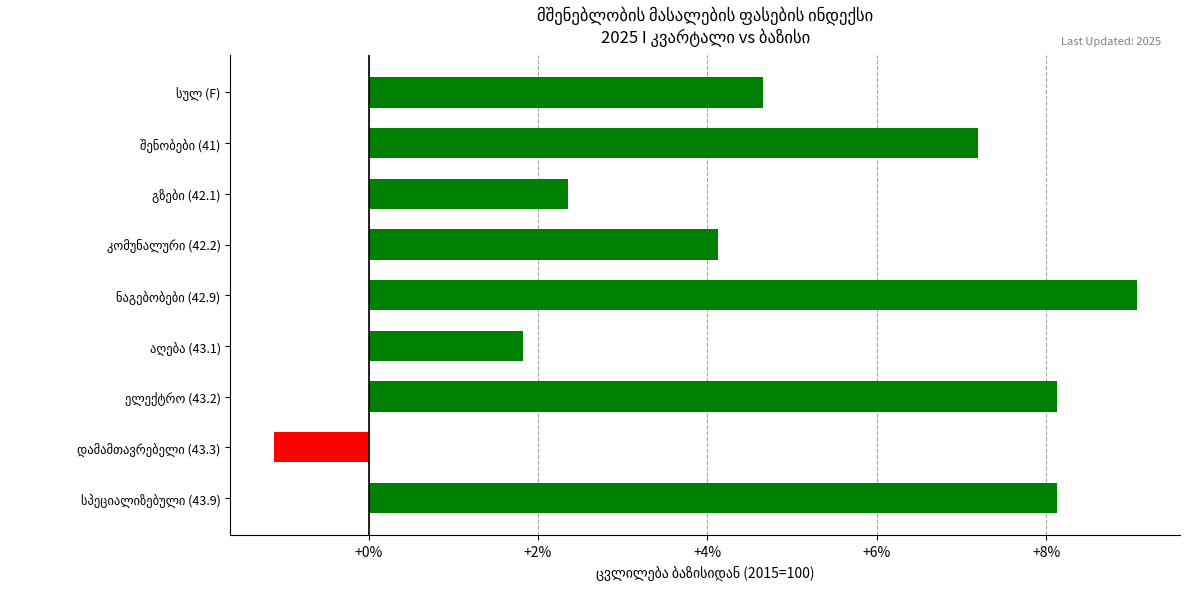

What is the value of the 9th bar from the top?

8.1